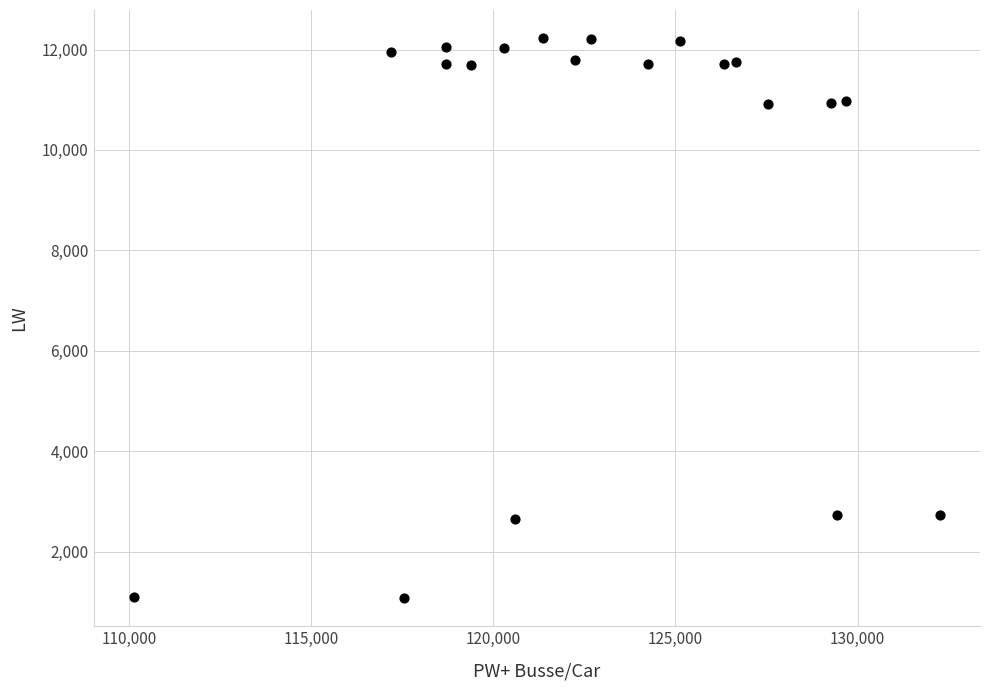

What is the range of X values (max minus min)?

22124